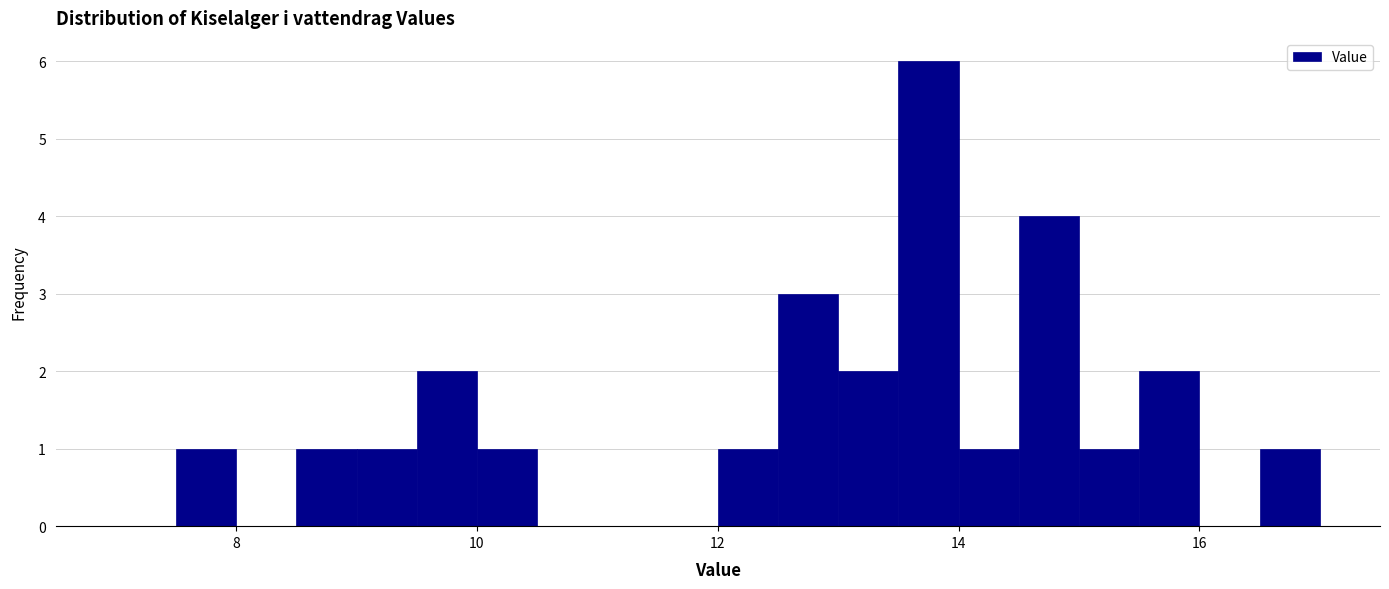

Read against the x-axis, roughly where is the centre of the tallest bar?

13.8